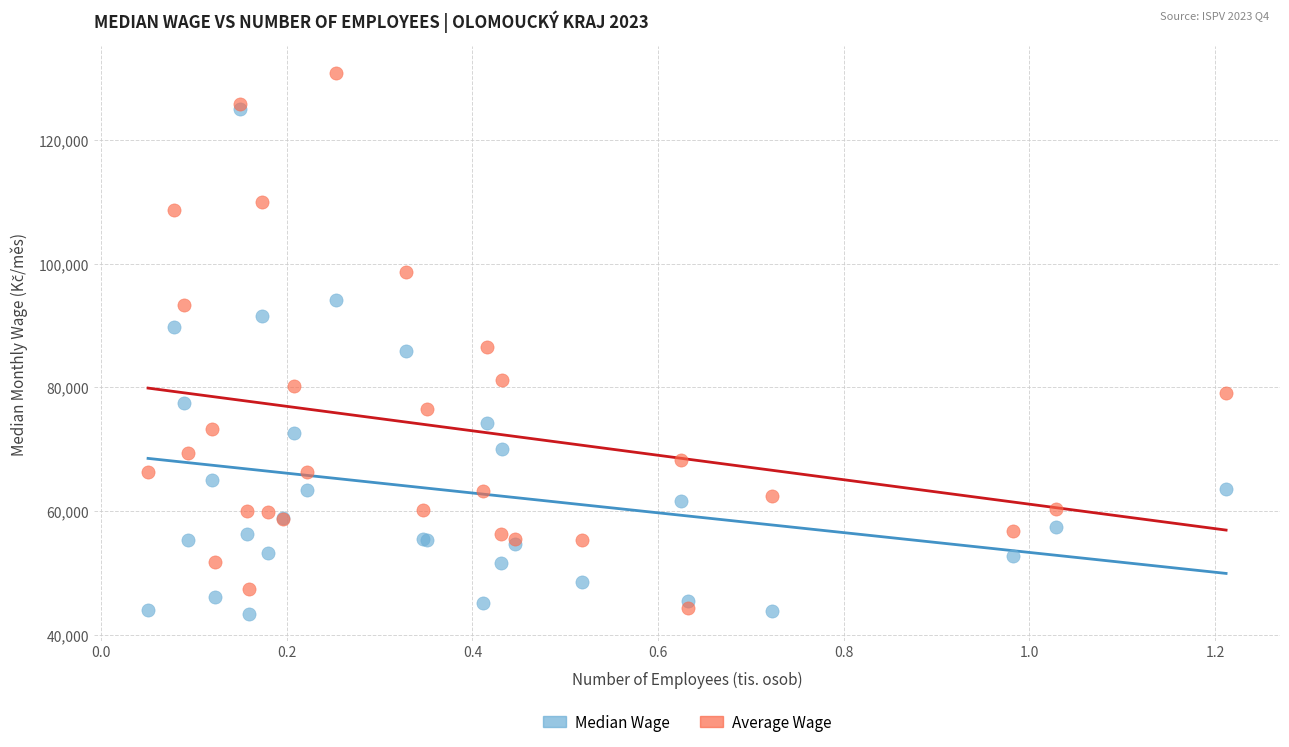

Which series contains the highest Y value?

Average Wage